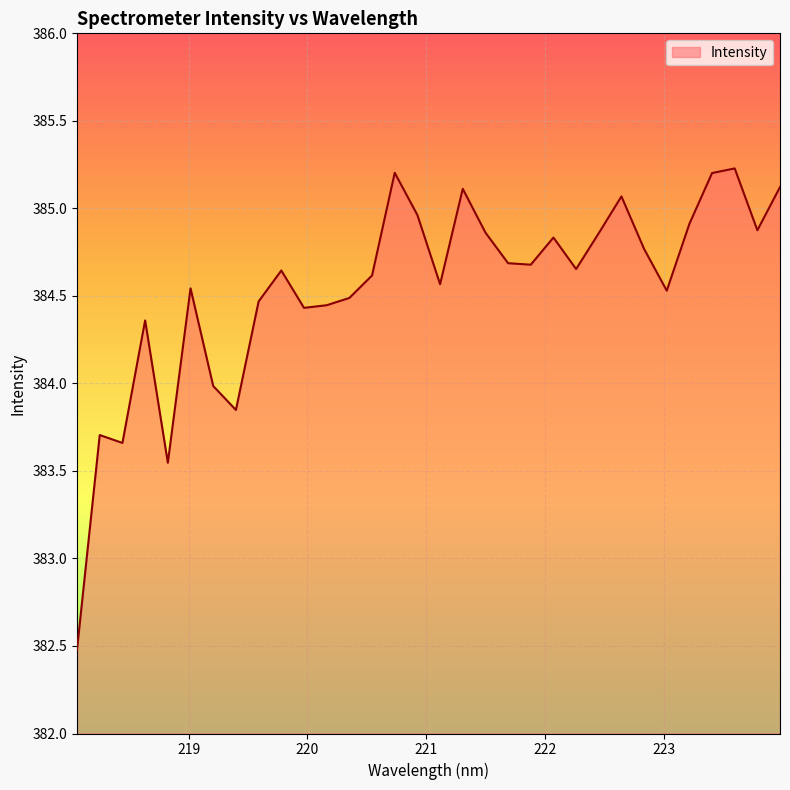

What is the minimum value shown in the chart?

382.5